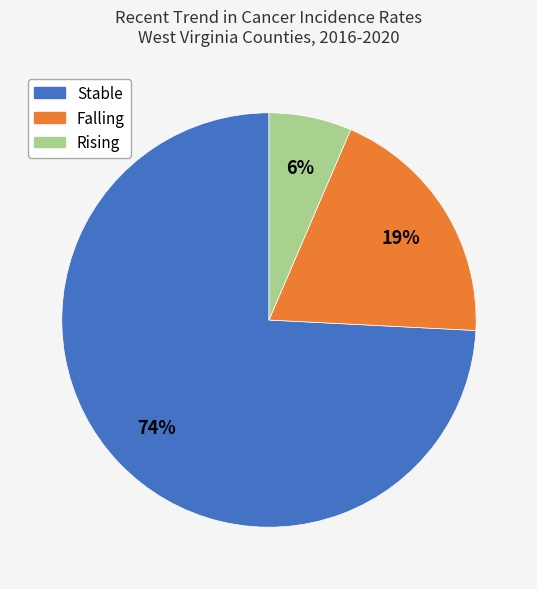

Does any single category account for the majority?

Yes